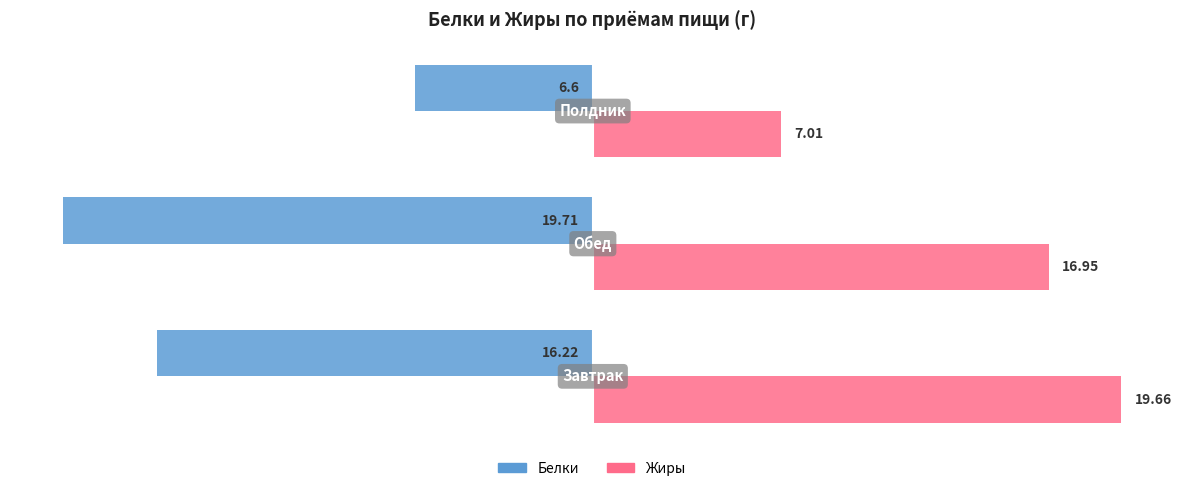

Which series has the largest total across all categories?

Жиры